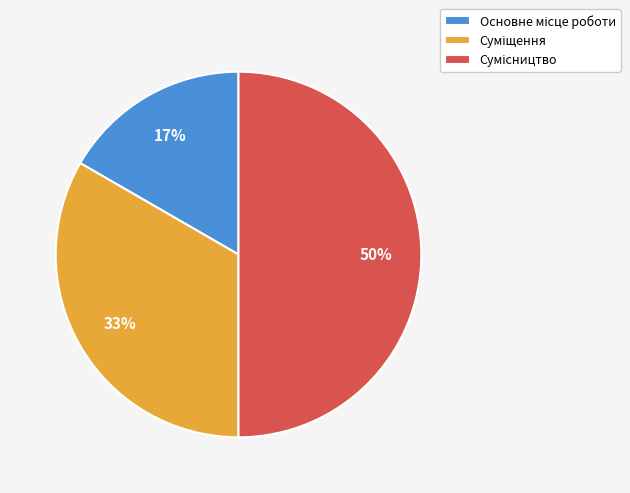

To the nearest percent, what is the difference between the largest and smallest slice percentages?

33%